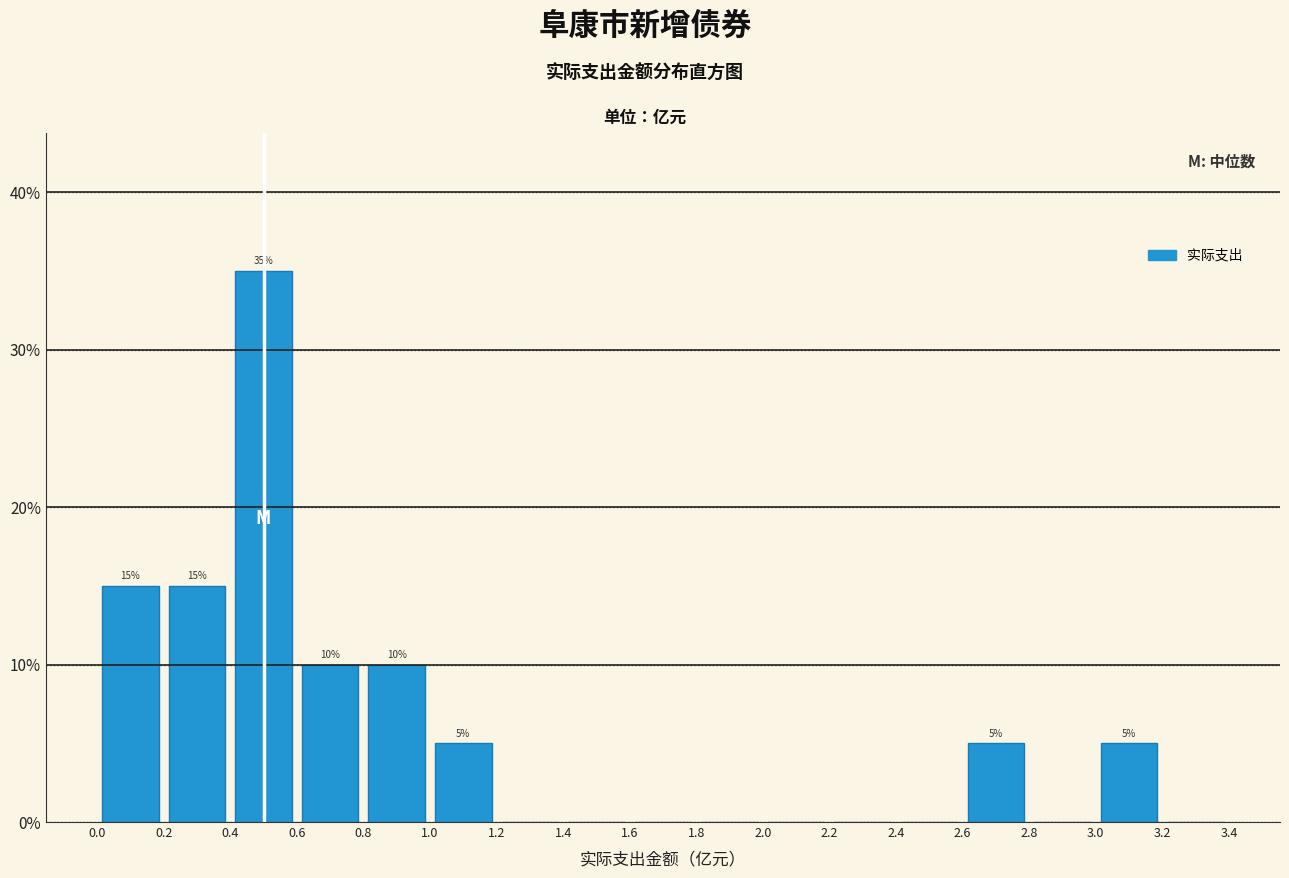

Which range on the x-axis has the tallest bar?

0.4 to 0.6